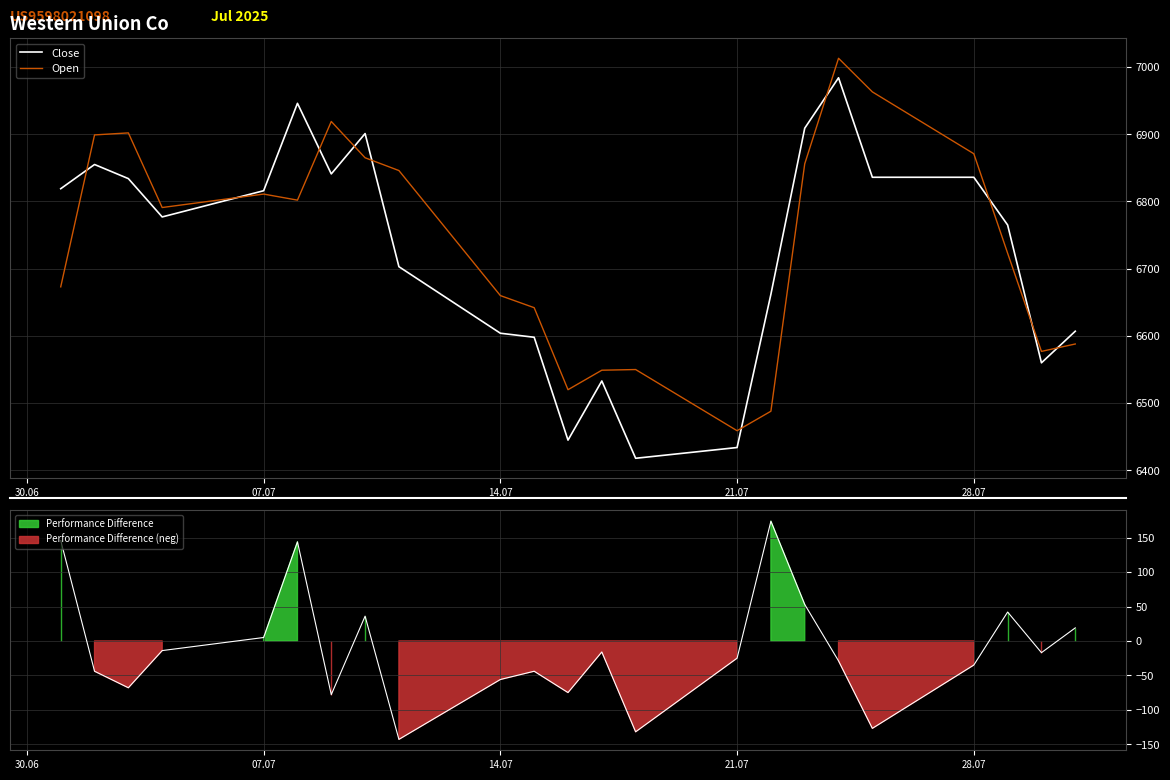

Rank the series by their average value, from highest to lowest.

Open, Close